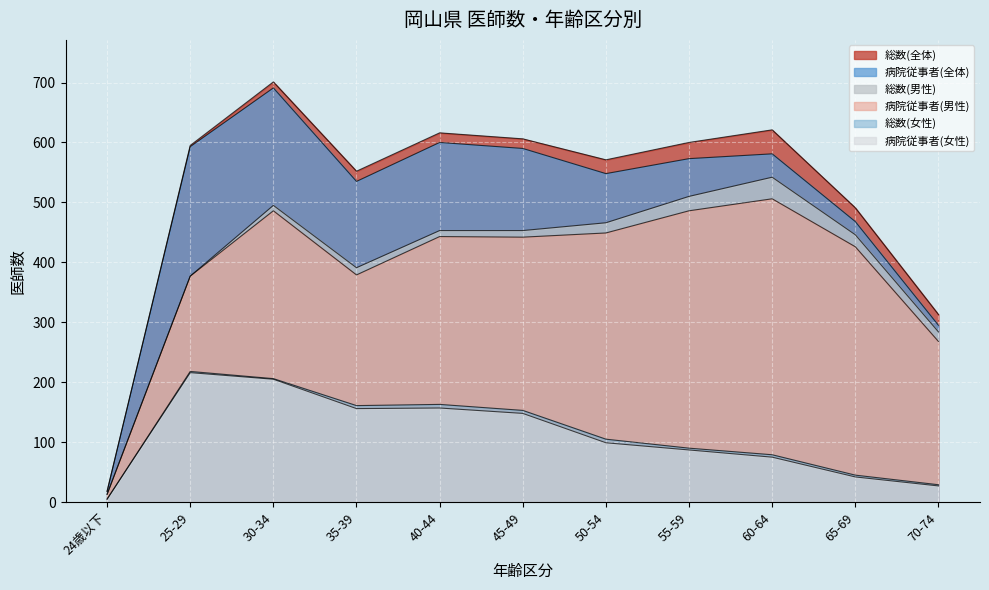

In 総数(全体), how many points are higher than both neighbors (excluding endpoints)?

3